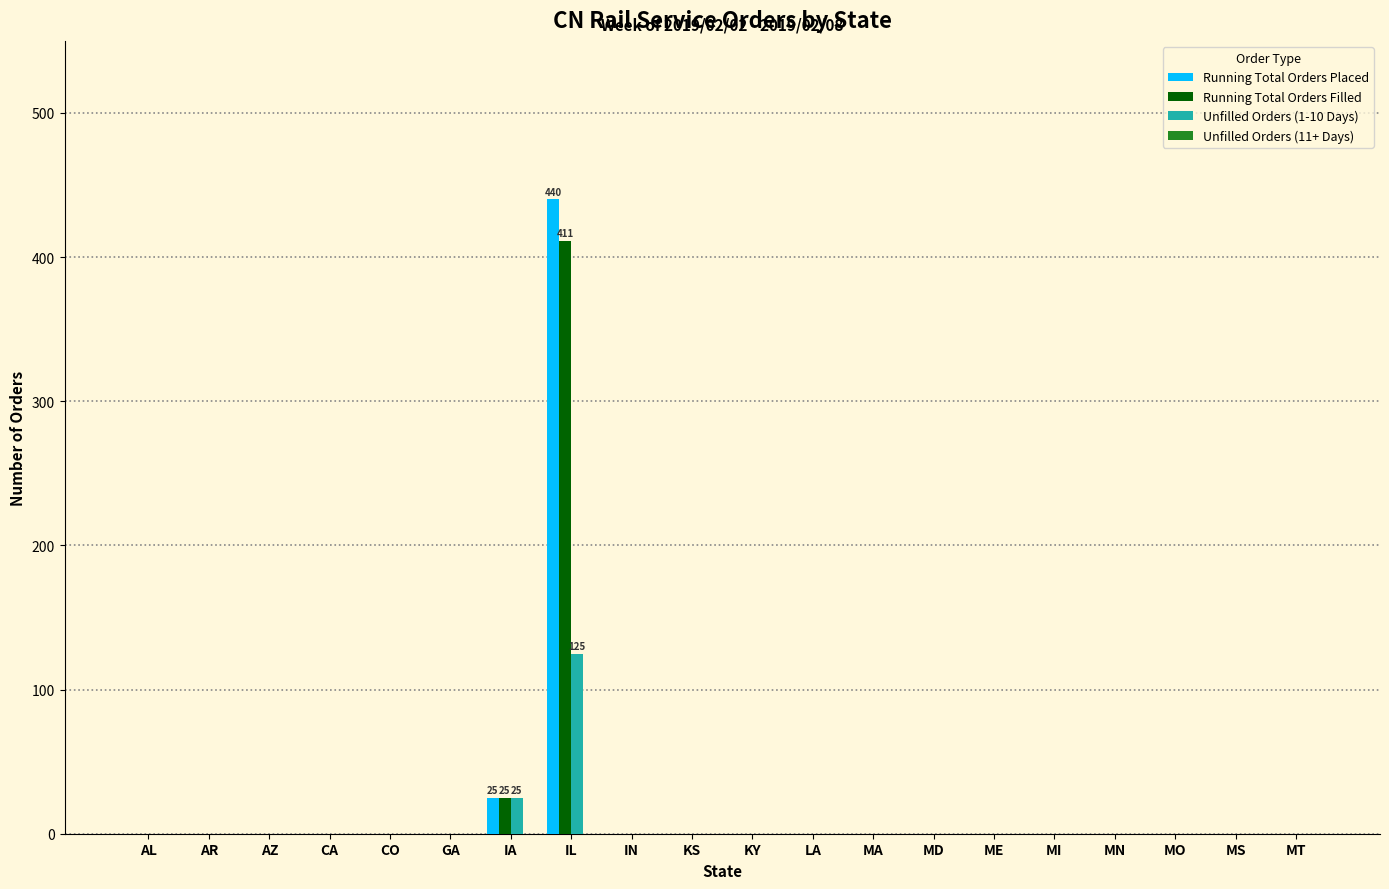

True or false: Running Total Orders Placed has a value of 0 at MN.

True